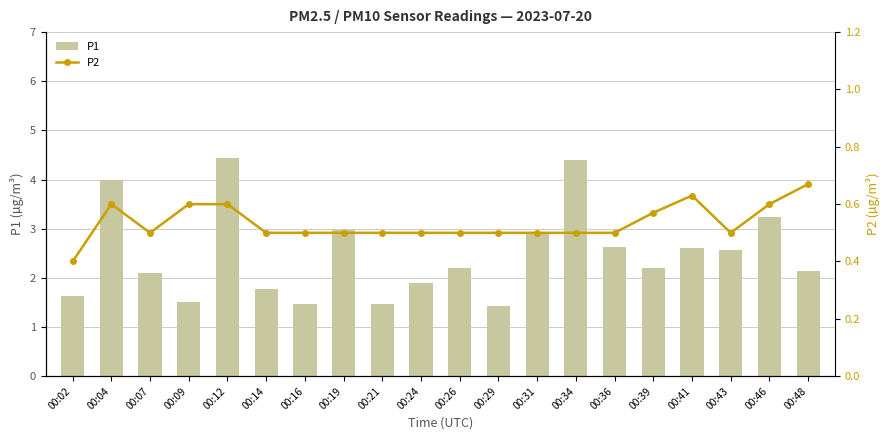

What are all the series names shown in the legend?

P1, P2